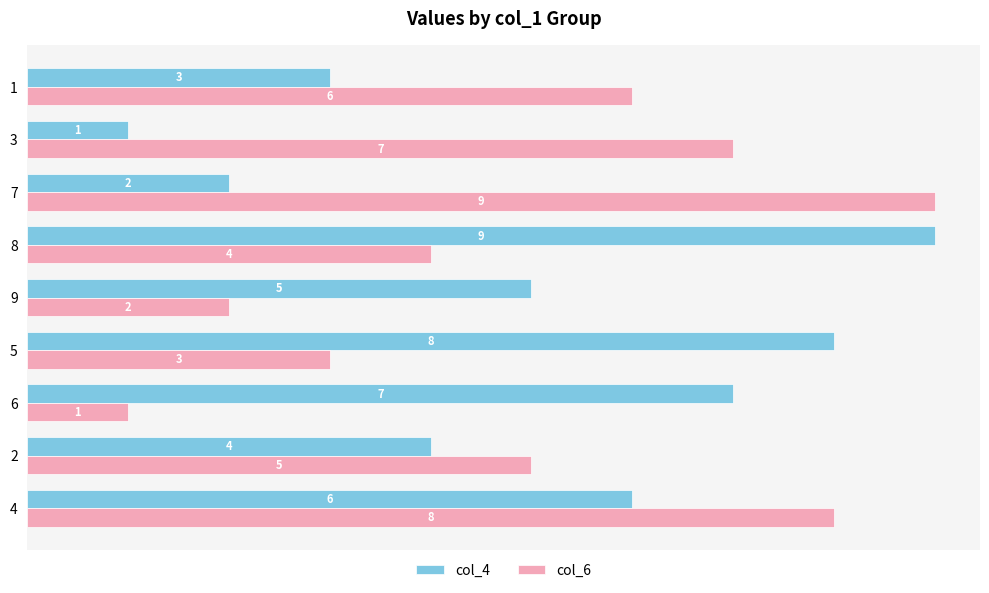

True or false: col_6 has a value of 7 at 3.

True